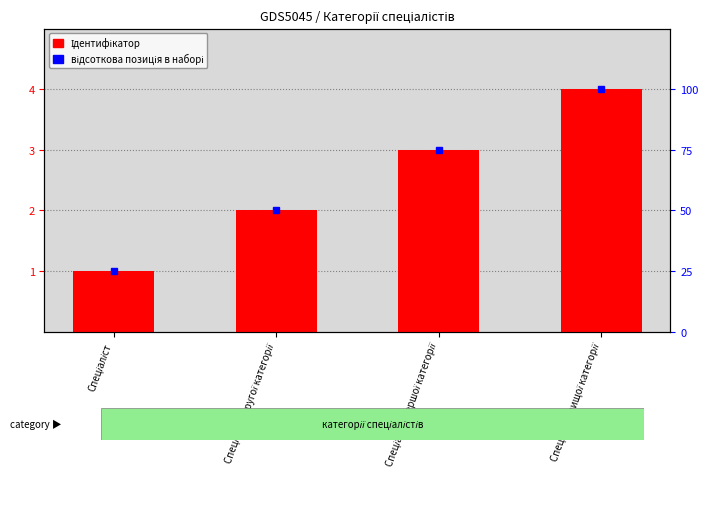

How many series are shown in this chart?

2